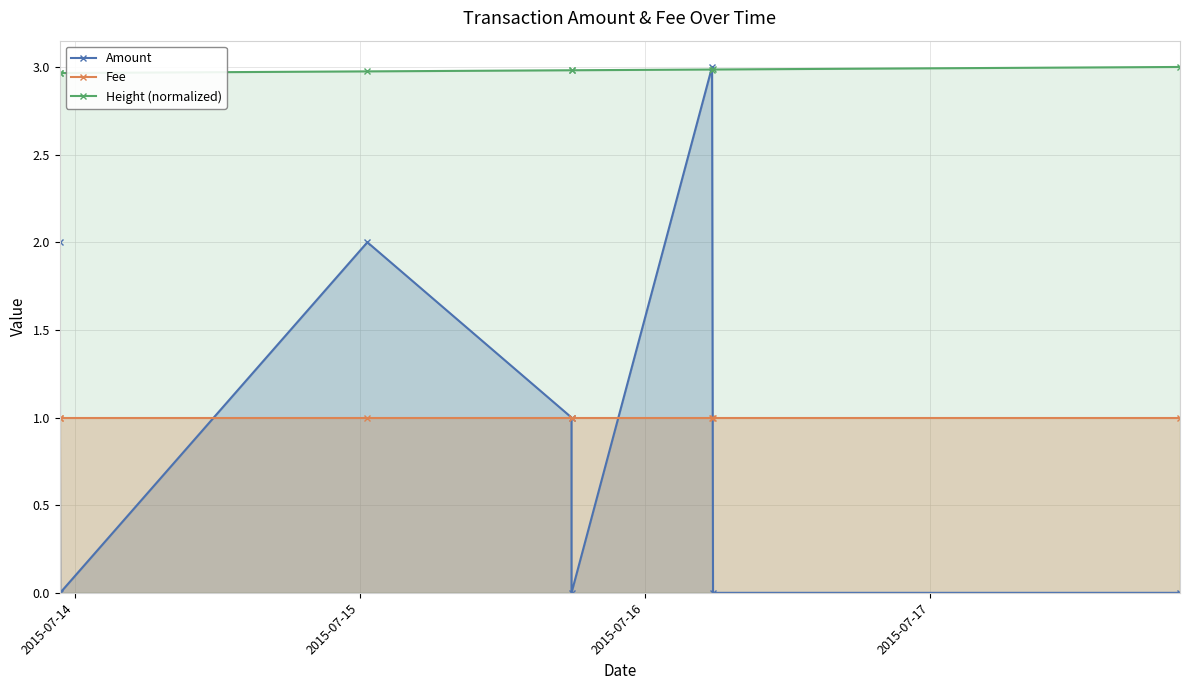

Count the Height (normalized) values in the range 2 to 3.

8